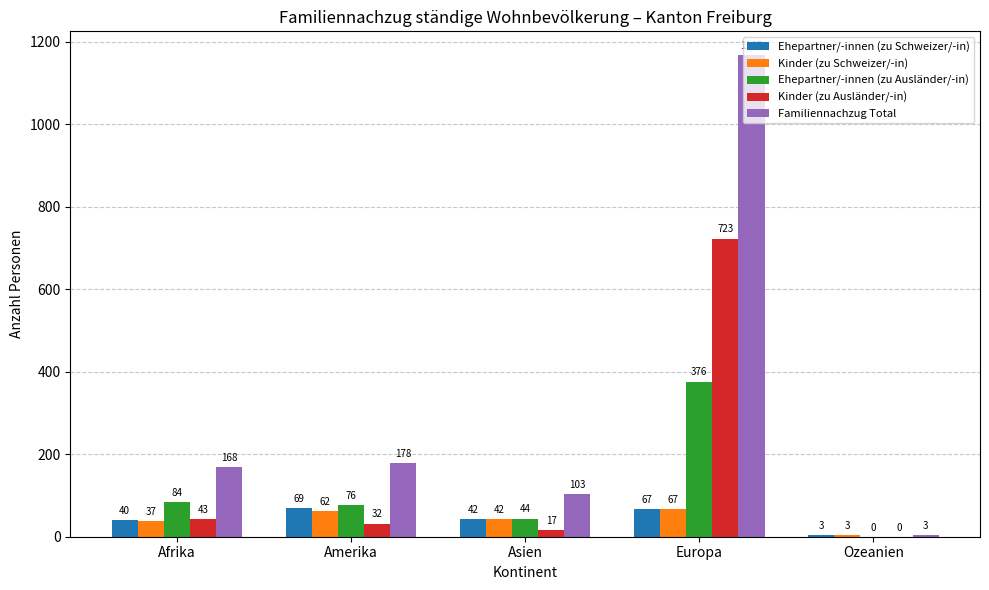

What is the total value across all series at Afrika?

372